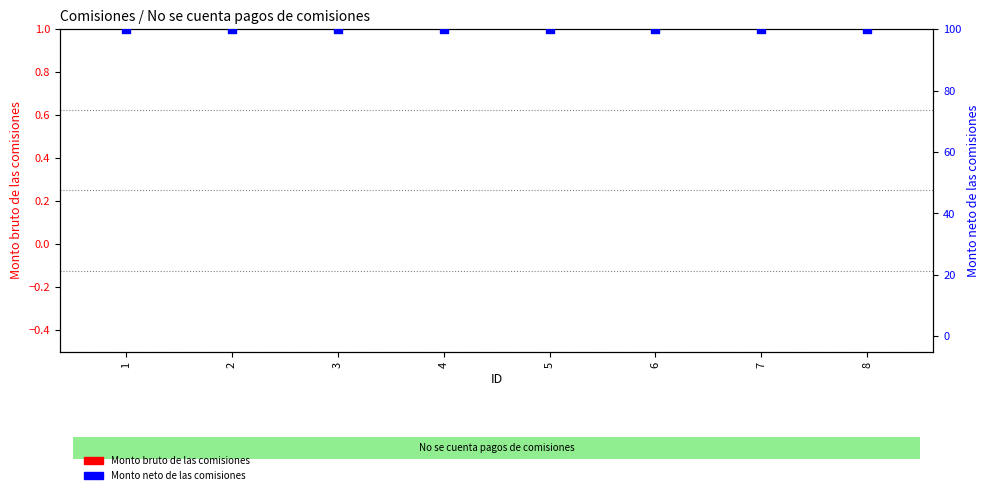

What is the total value across all series at 2?

100